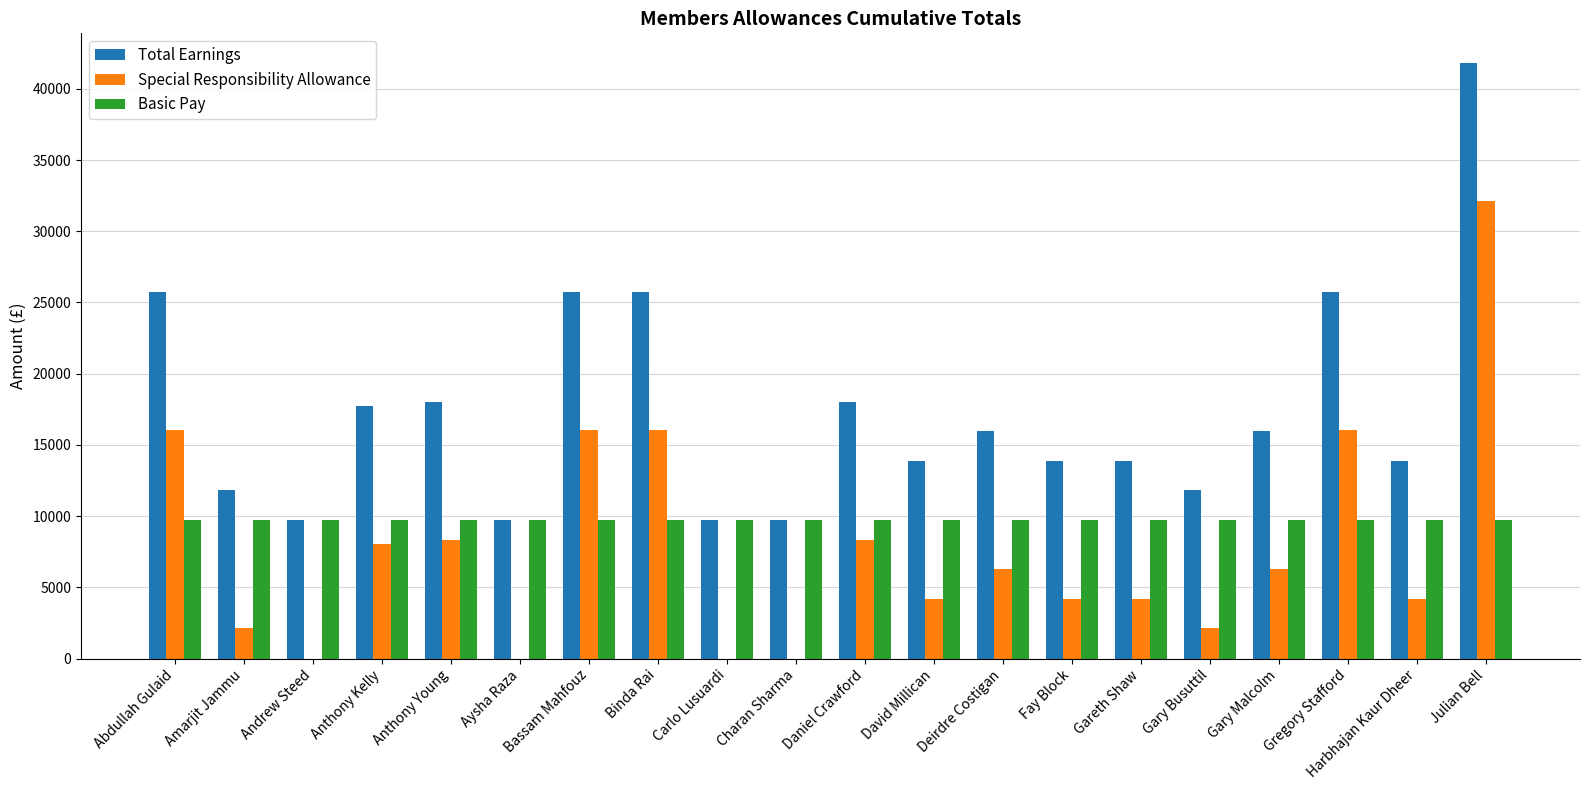

Is the value of Special Responsibility Allowance at Anthony Kelly greater than the value of Basic Pay at Gareth Shaw?

No